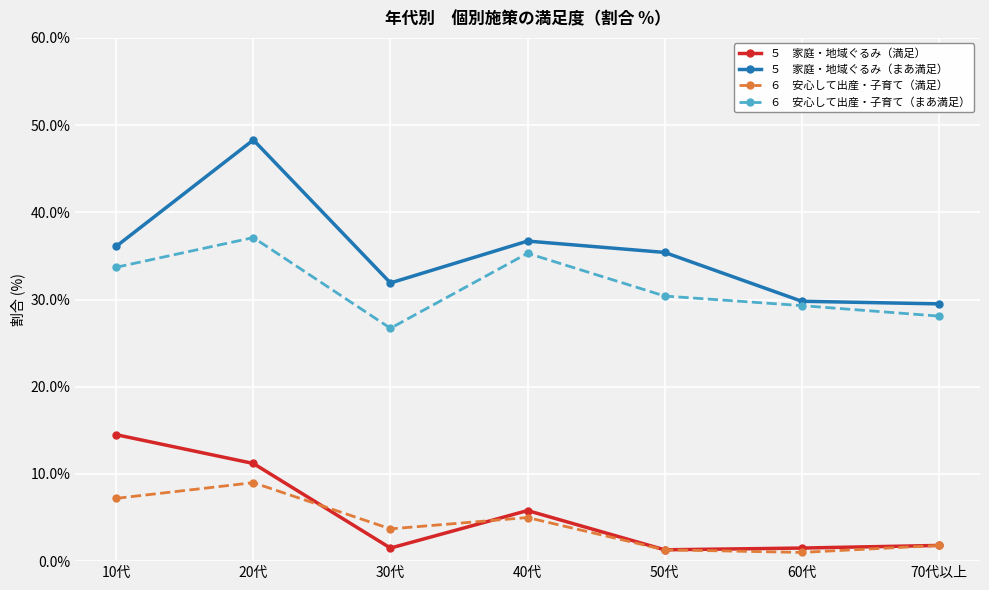

What position from the left is 50代?

5